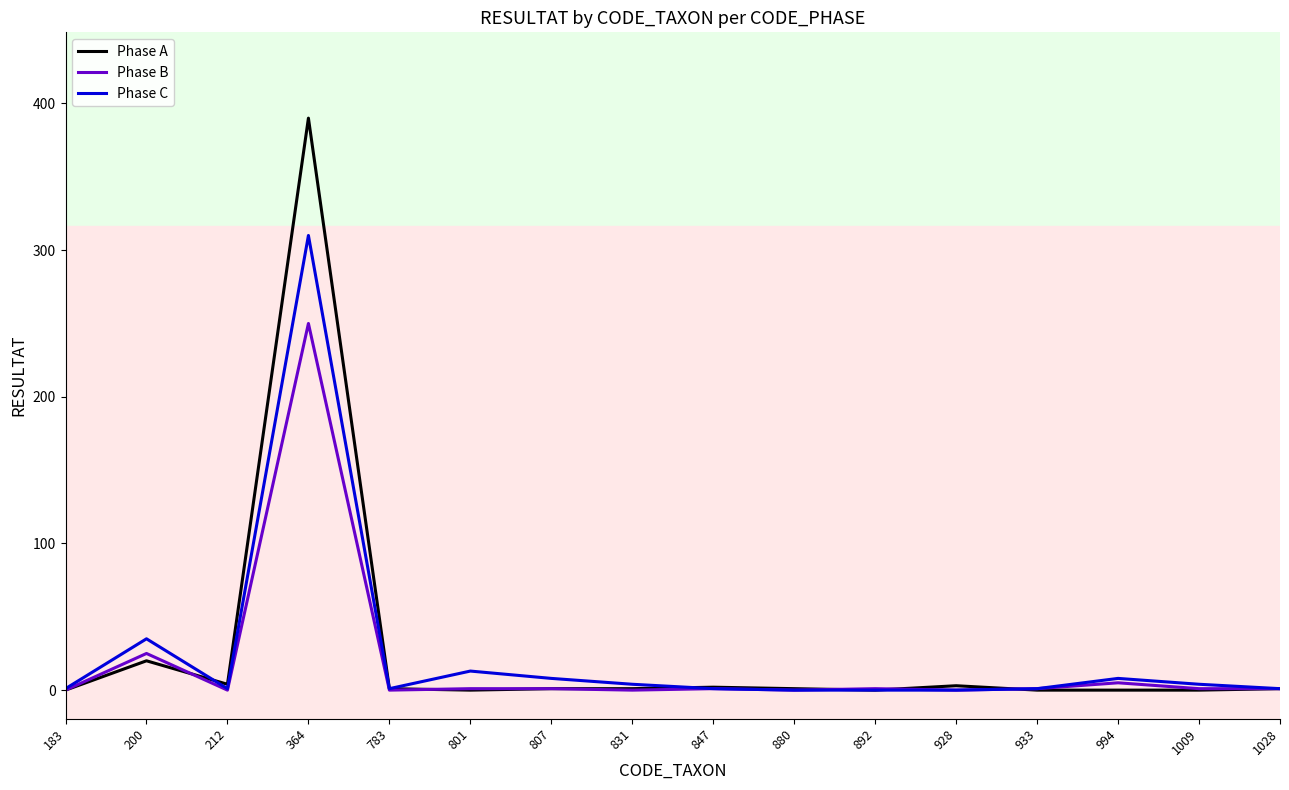

What is the difference between the highest and lowest values at 200?

15